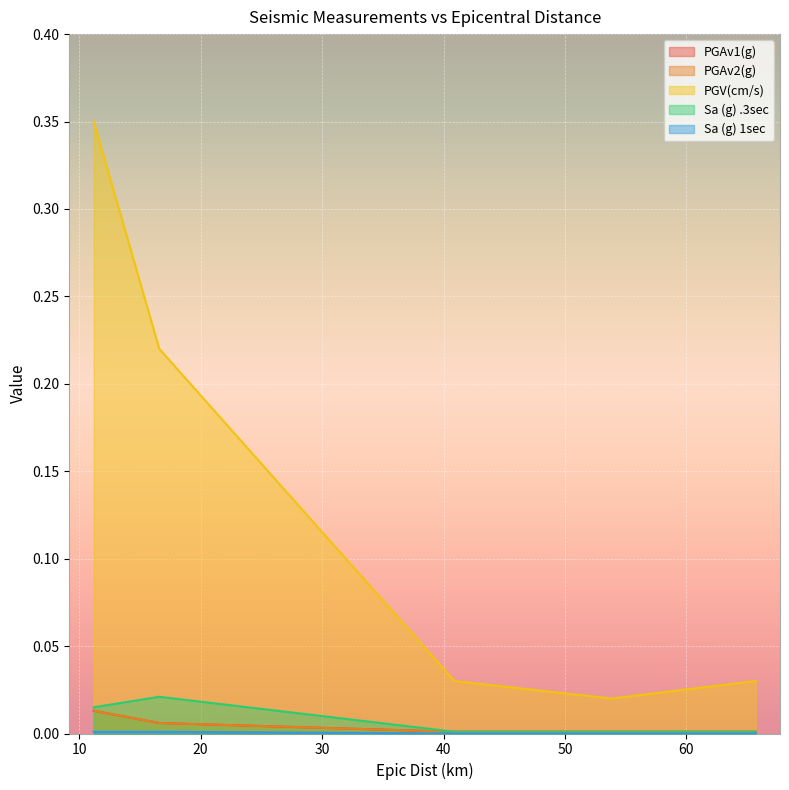

Reading left to right, what are all the values shown in this chart?

PGAv1(g): 11.2=0.0	16.6=0.0	40.9=0.0	53.8=0.0	65.7=0.0
PGAv2(g): 11.2=0.0	16.6=0.0	40.9=0.0	53.8=0.0	65.7=0.0
PGV(cm/s): 11.2=0.3	16.6=0.2	40.9=0.0	53.8=0.0	65.7=0.0
Sa (g) .3sec: 11.2=0.0	16.6=0.0	40.9=0.0	53.8=0.0	65.7=0.0
Sa (g) 1sec: 11.2=0.0	16.6=0.0	40.9=0.0	53.8=0.0	65.7=0.0